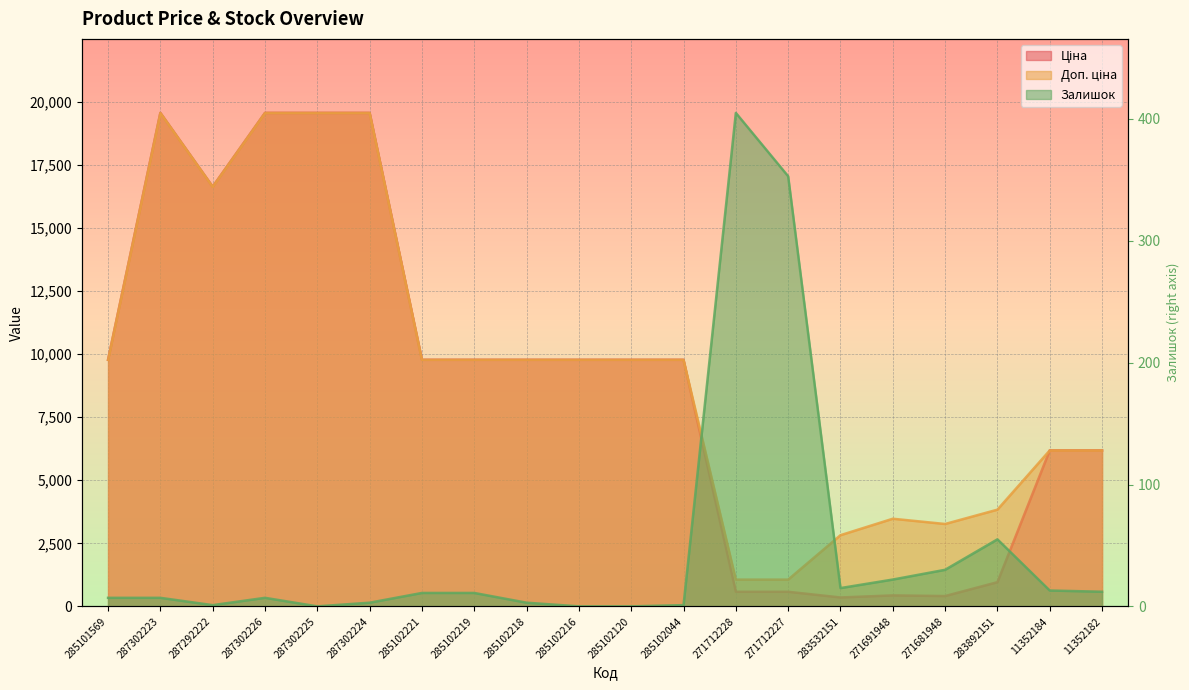

What is the difference between the maximum and minimum values in the Ціна series?

19212.2